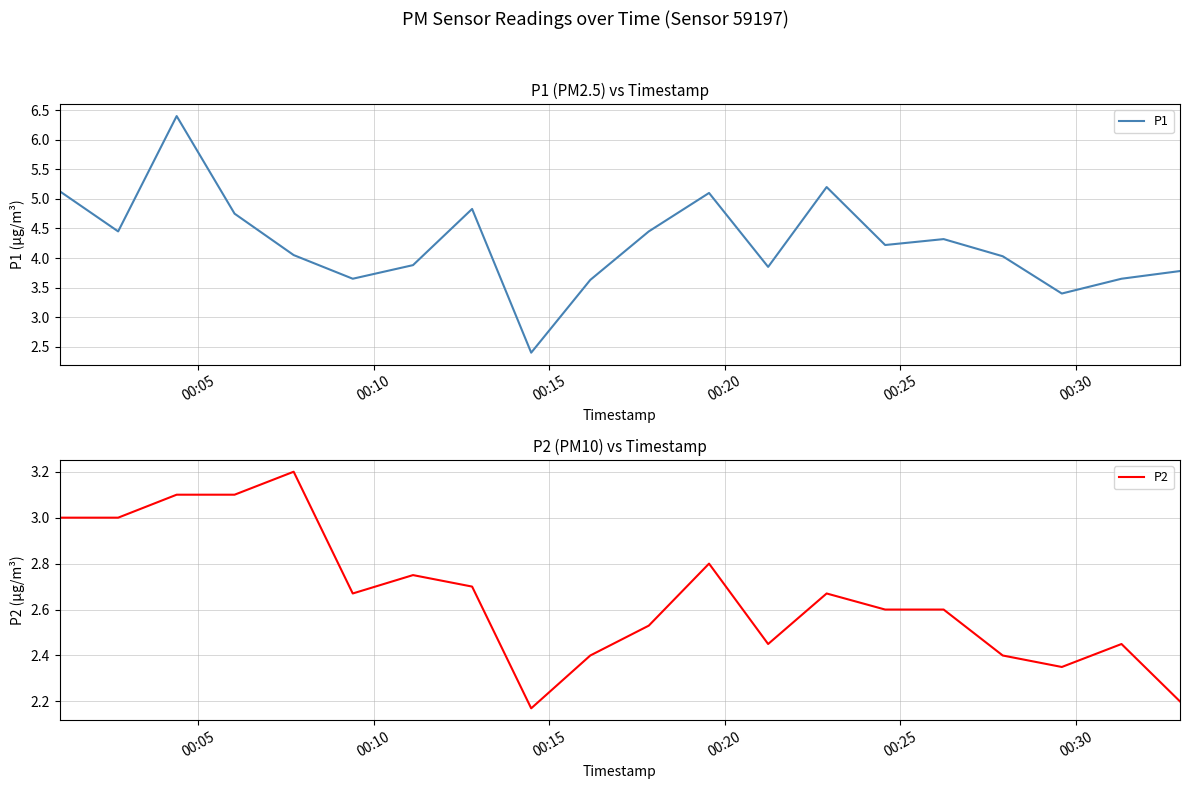

True or false: P1 and P2 intersect in this chart.

False